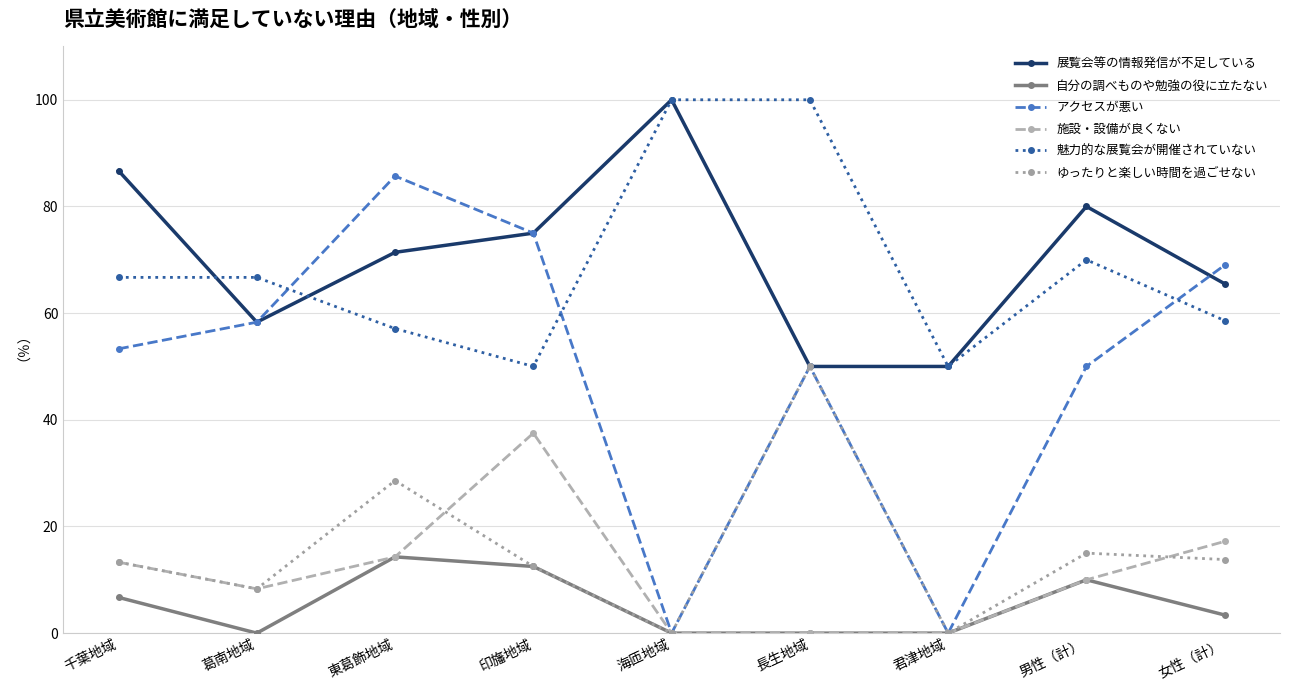

What is the average value of the アクセスが悪い series?

49.0